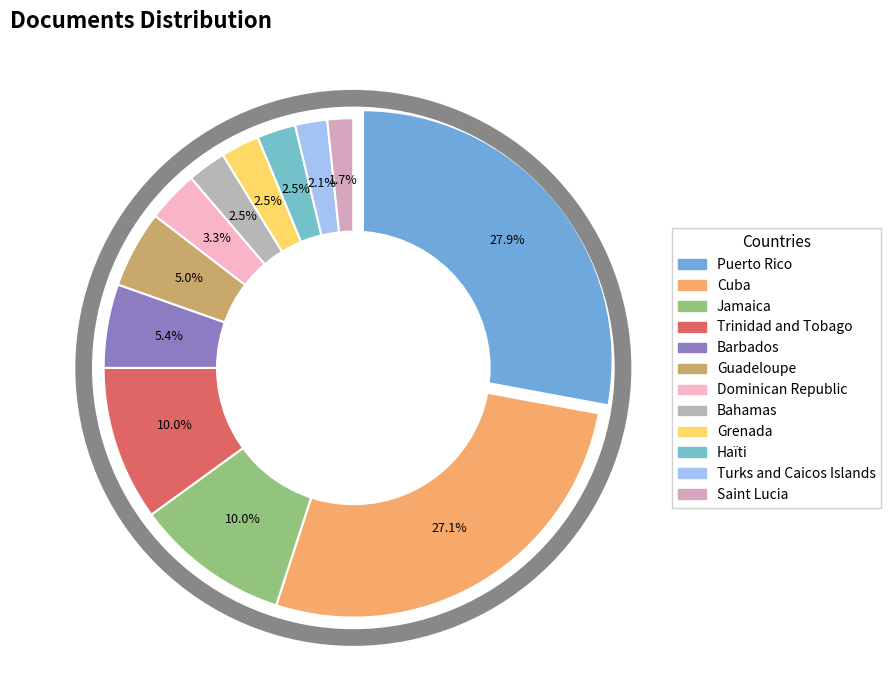

What percentage is the Guadeloupe slice, to the nearest percent?

5%